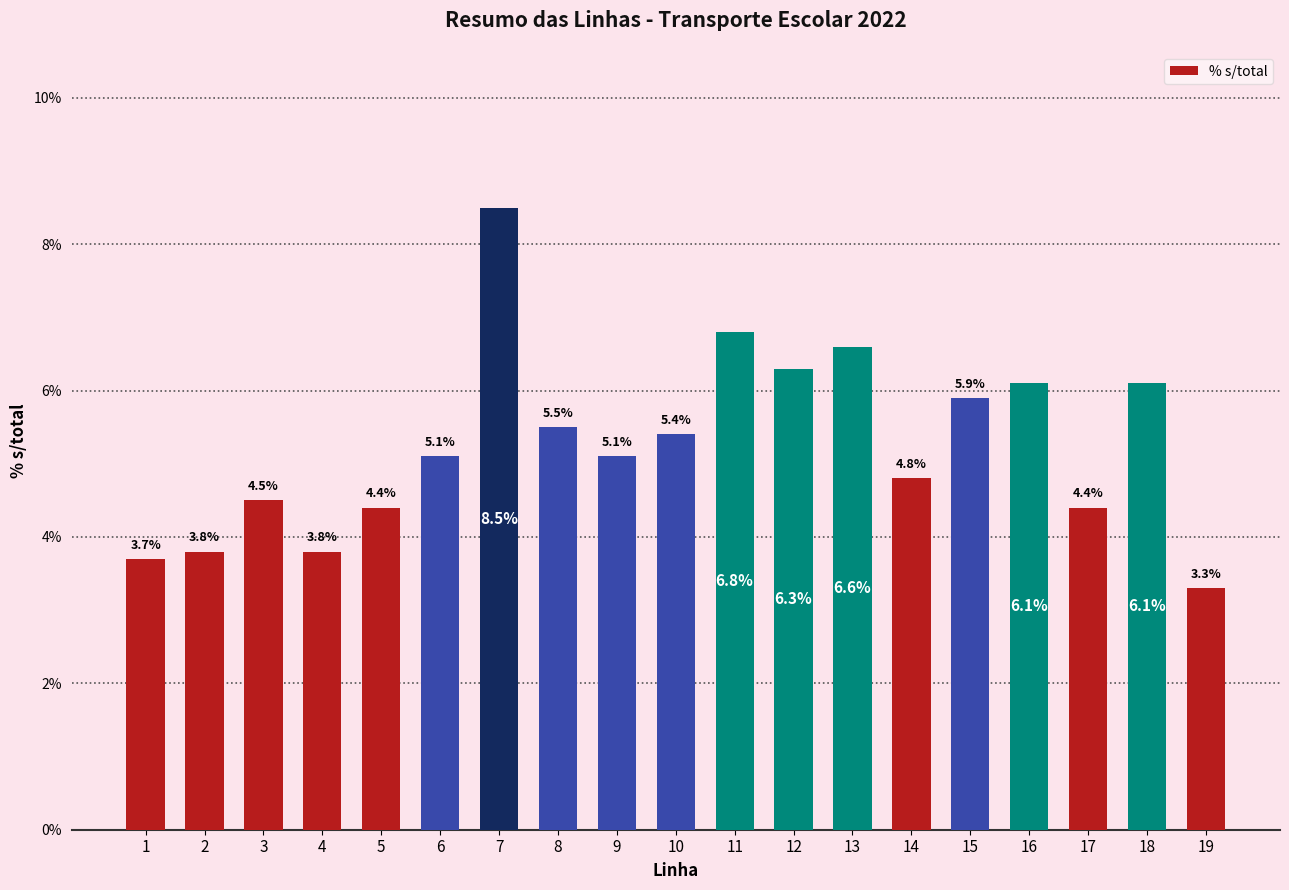

Which category has the highest value across all series?

7